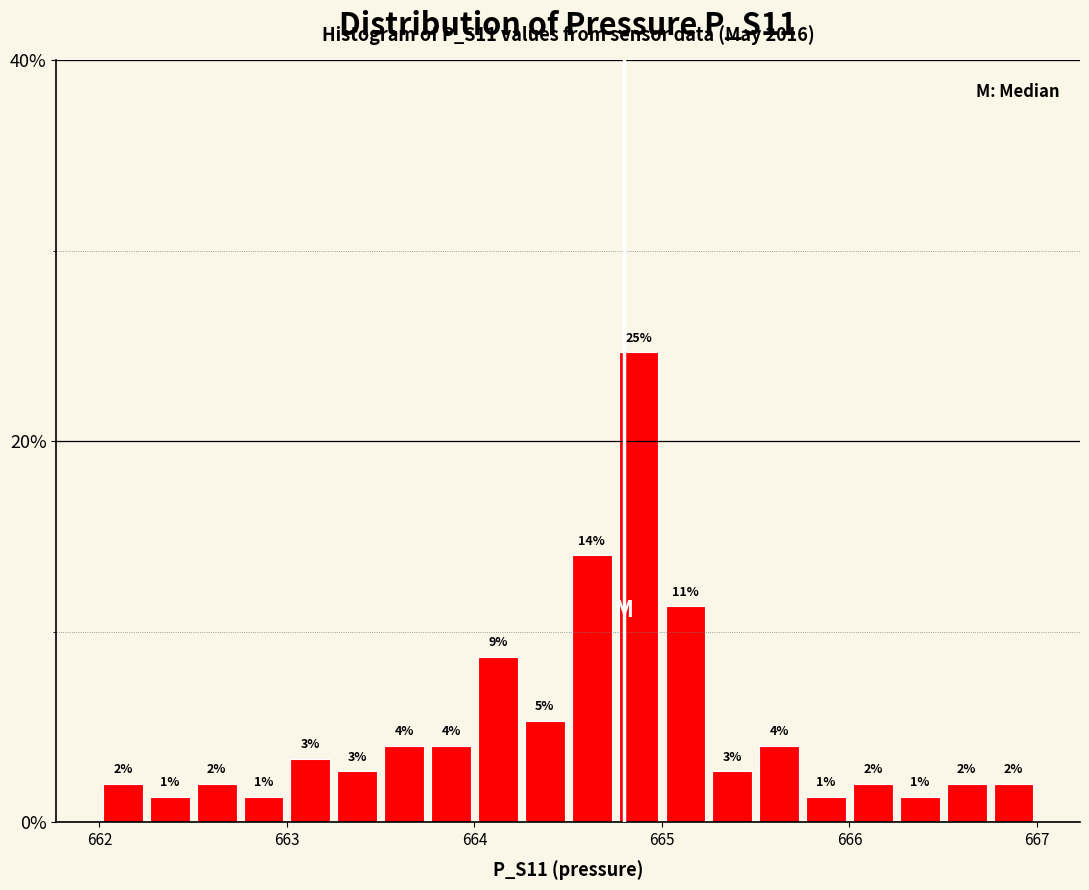

Read against the x-axis, roughly where is the centre of the tallest bar?

664.9